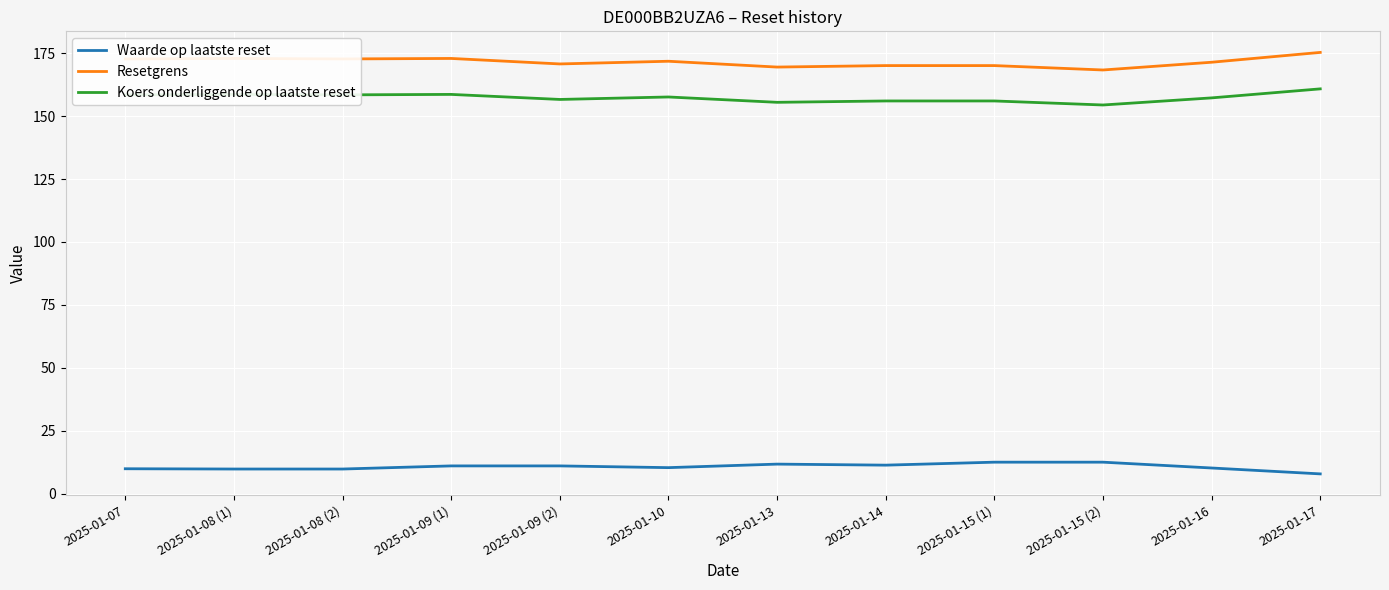

True or false: Waarde op laatste reset has a value of 12.6 at 2025-01-15 (2).

True